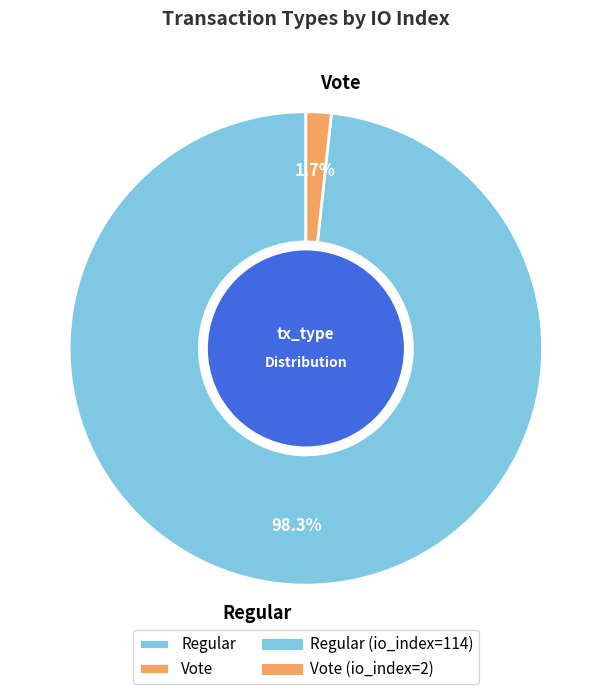

Which slice is the largest?

Regular